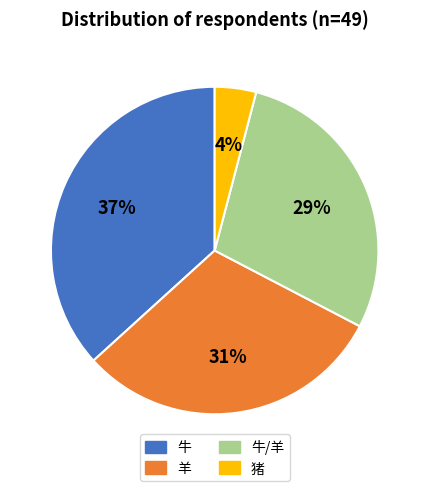

The 牛 slice represents 43% of the pie. True or false?

False